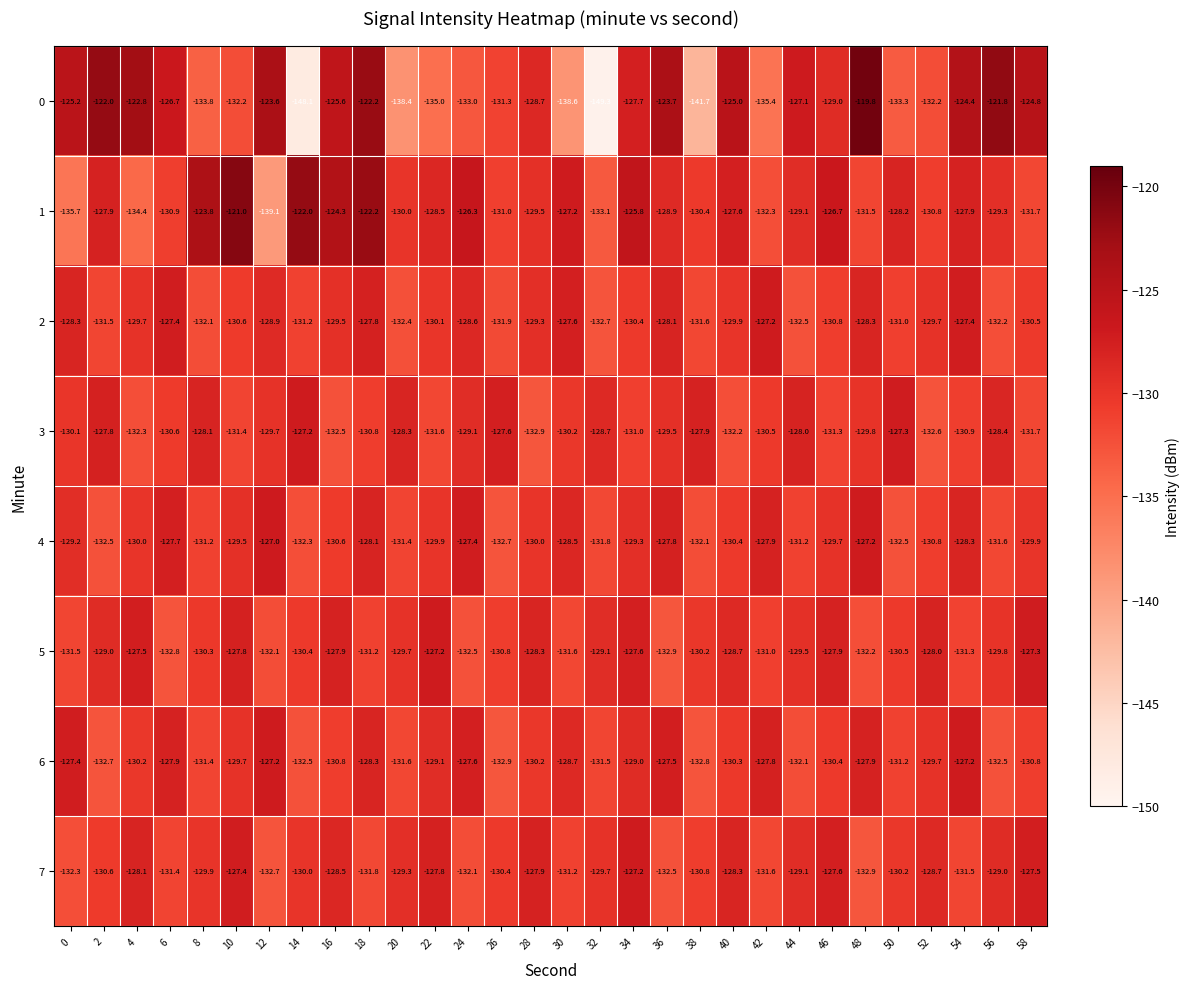

What is the total value across all series at 4?

-1035.0